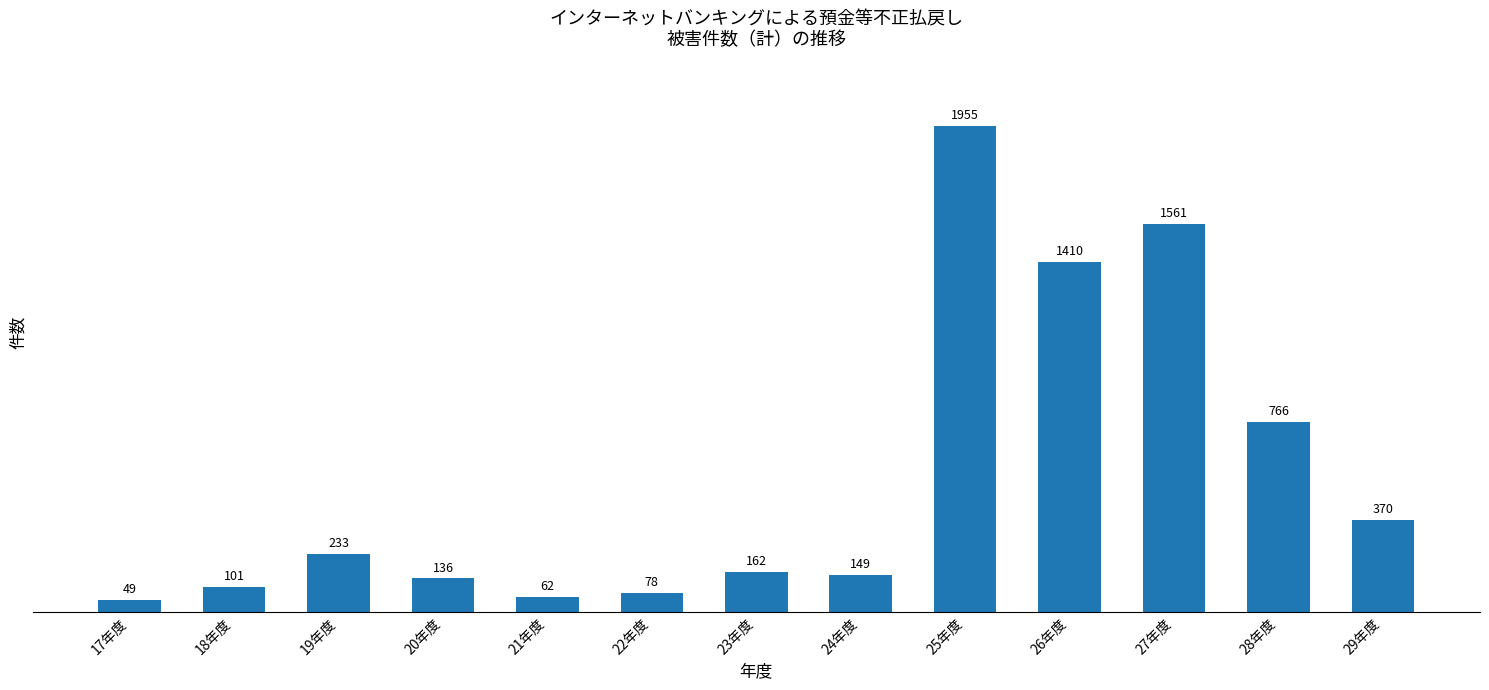

What is the label of the 4th bar from the left?

20年度